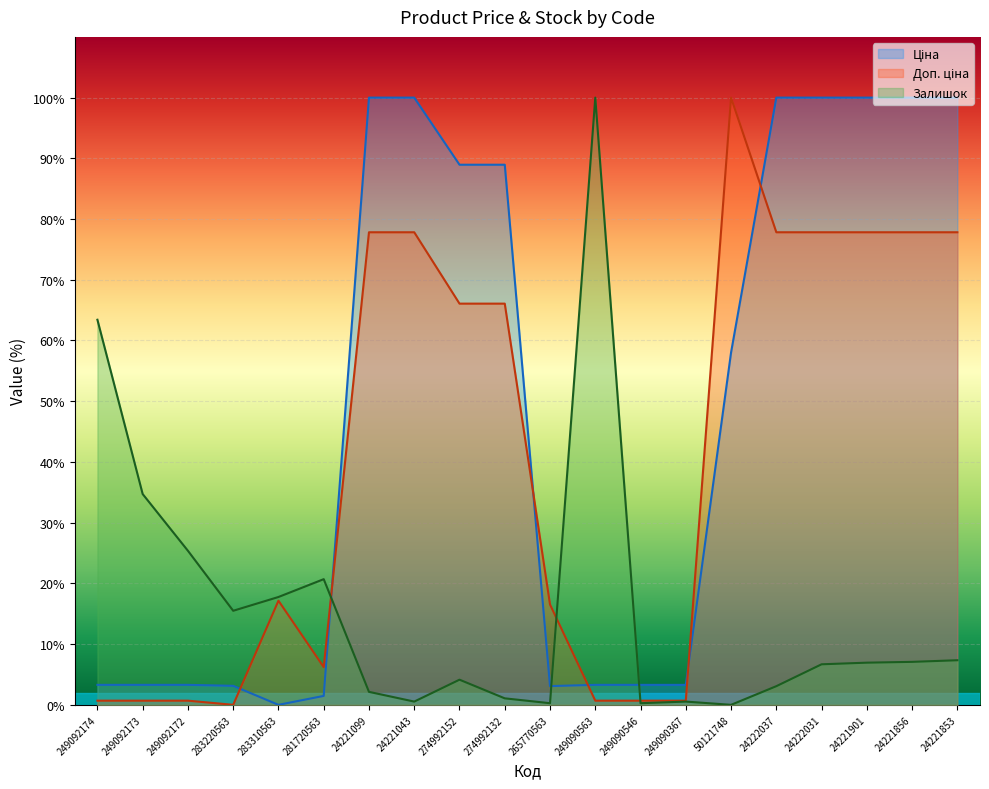

How many times do Залишок and Доп. ціна cross each other?

3